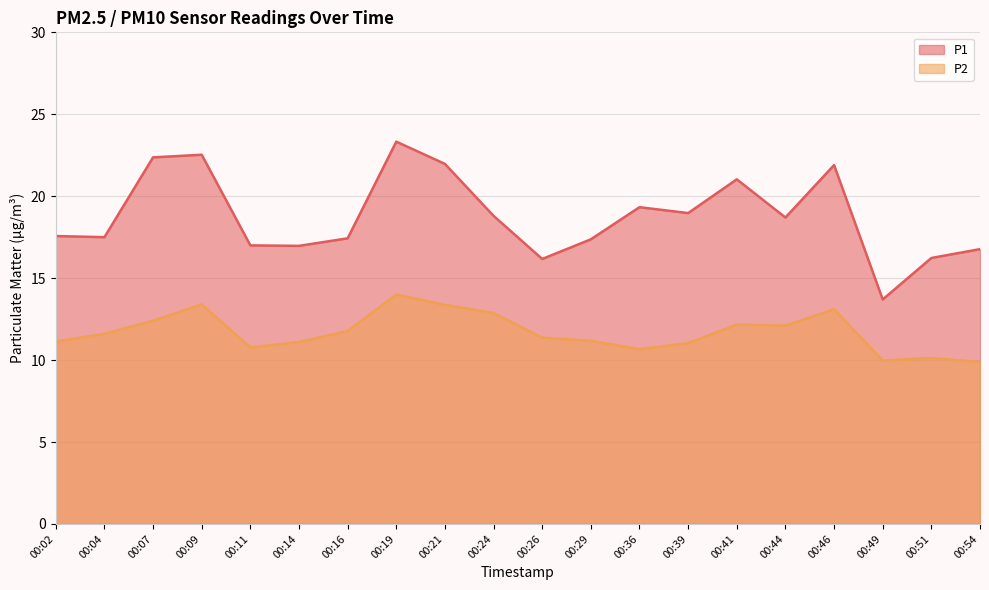

Between 00:26 and 00:36, which series saw the biggest shift?

P1